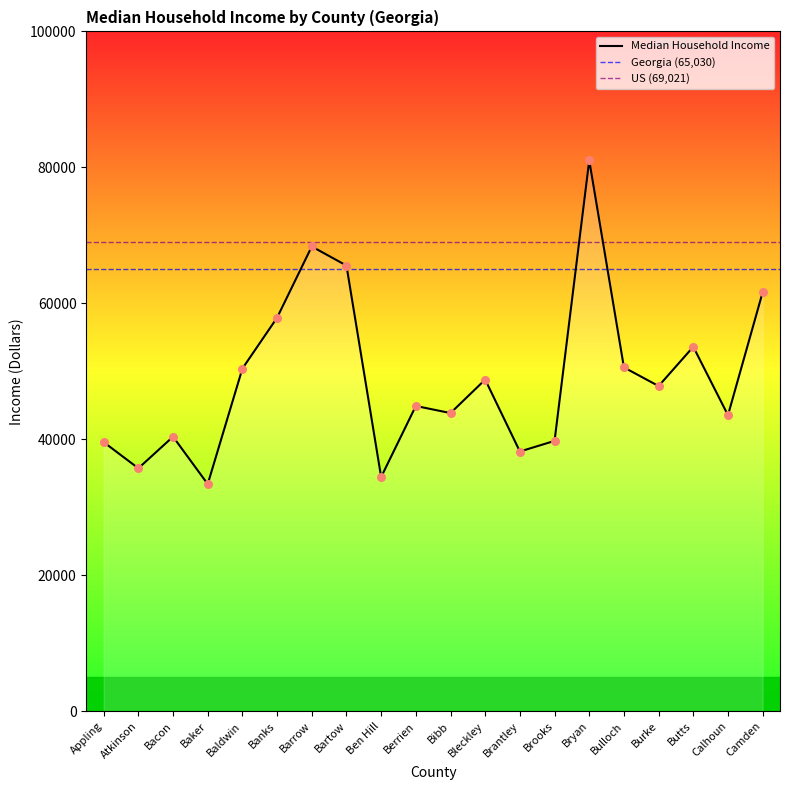

Between Berrien and Baldwin, which is larger?

Baldwin